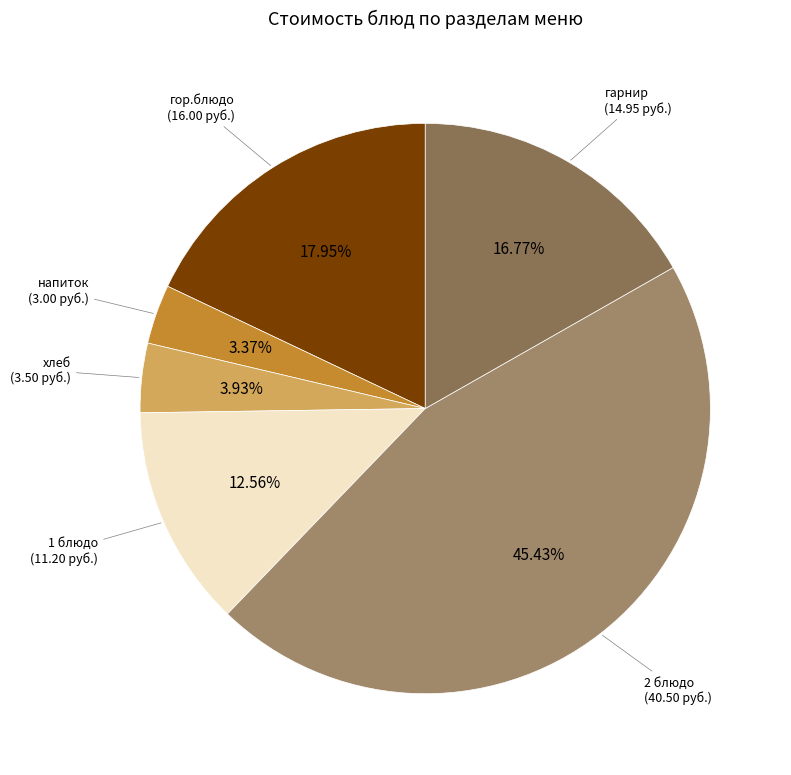

How many slices are in this pie chart?

6